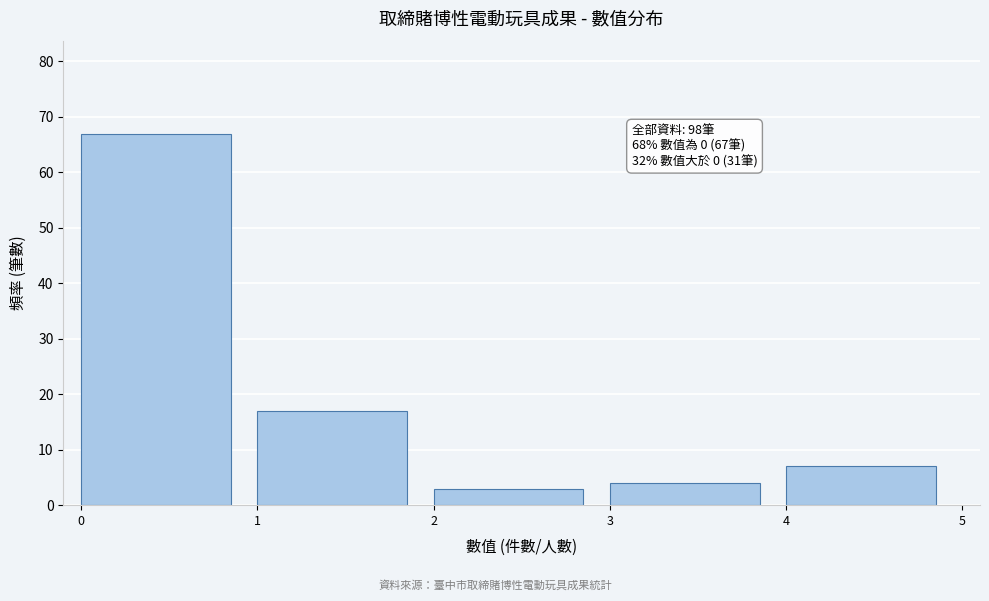

Which range on the x-axis has the tallest bar?

0 to 1